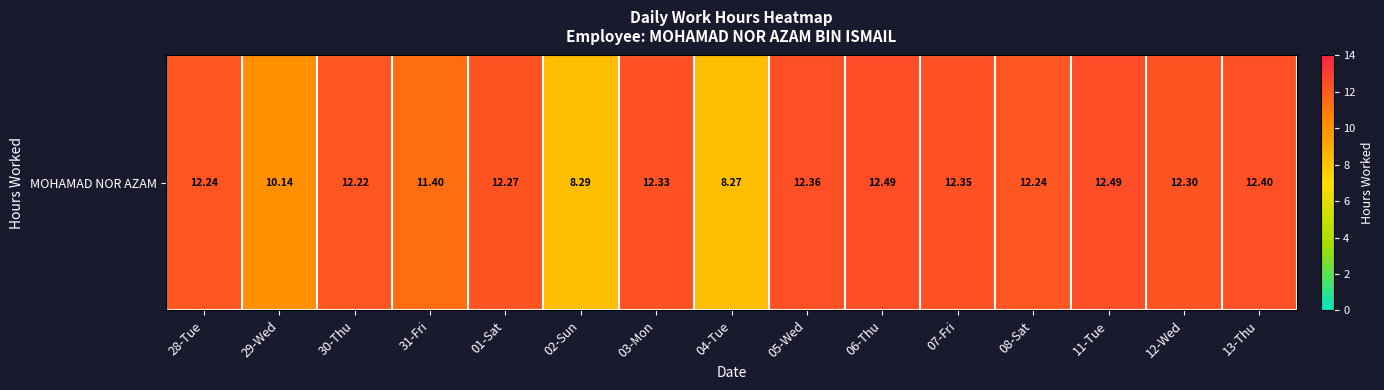

List the labels in order of value, smallest first.

04-Tue, 02-Sun, 29-Wed, 31-Fri, 30-Thu, 28-Tue, 08-Sat, 01-Sat, 12-Wed, 03-Mon, 07-Fri, 05-Wed, 13-Thu, 06-Thu, 11-Tue